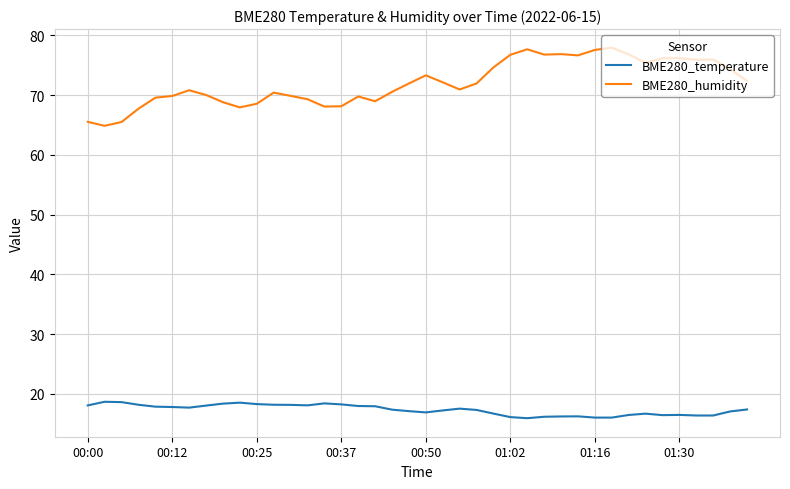

List the series in order of their peak value, highest first.

BME280_humidity, BME280_temperature